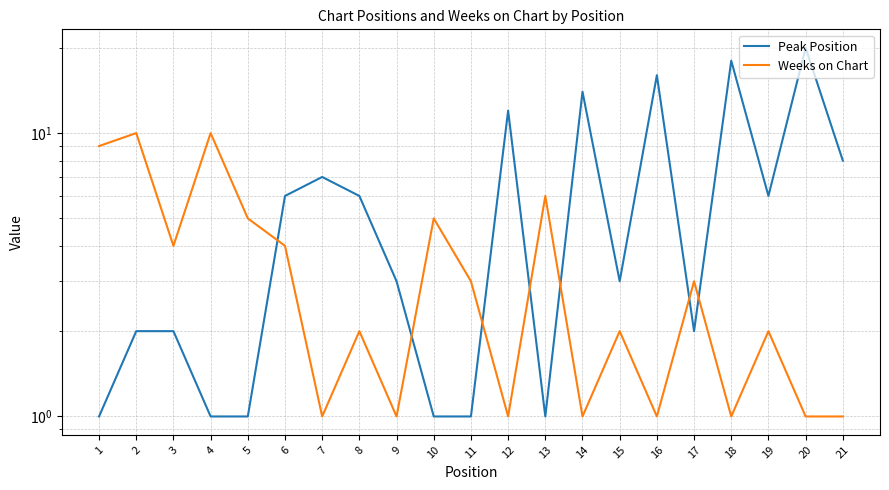

Is the value of Weeks on Chart at 13 greater than the value of Peak Position at 21?

No